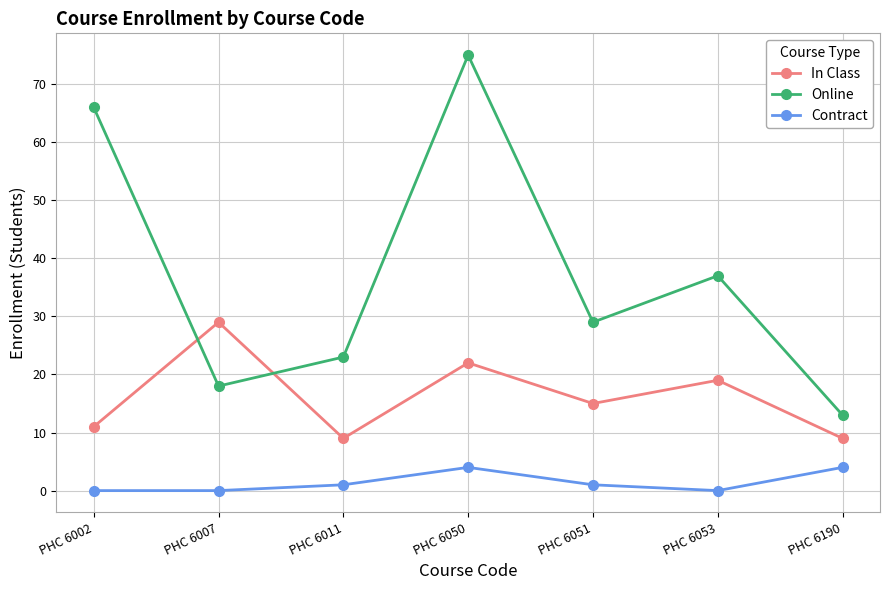

What is the average value of the Contract series?

1